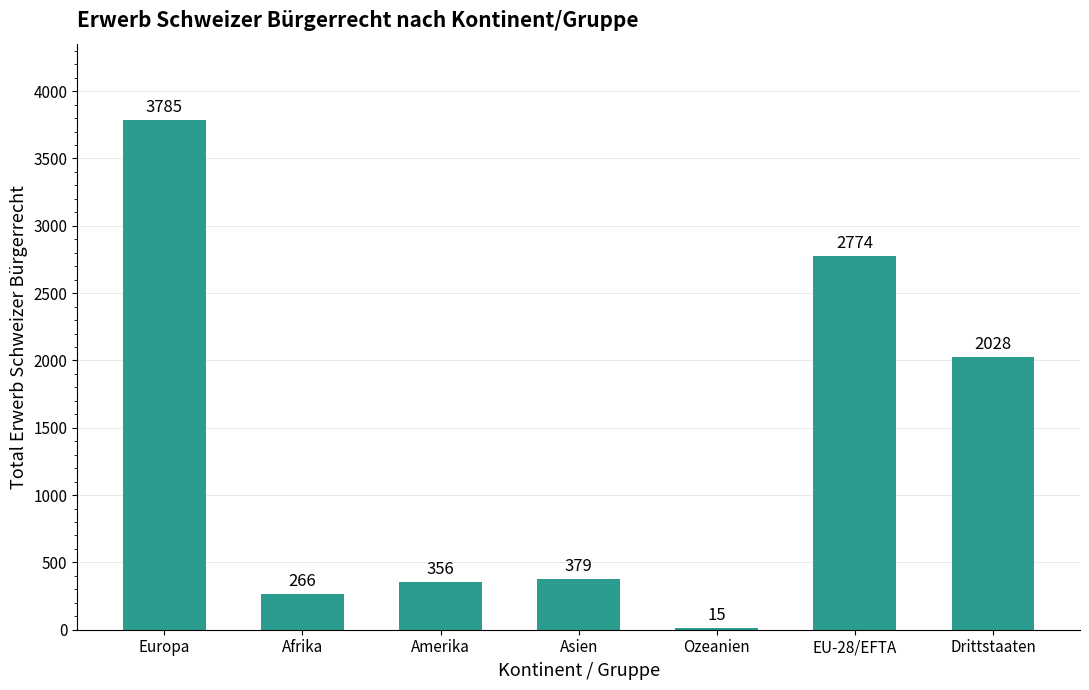

How many values are below 379?

3